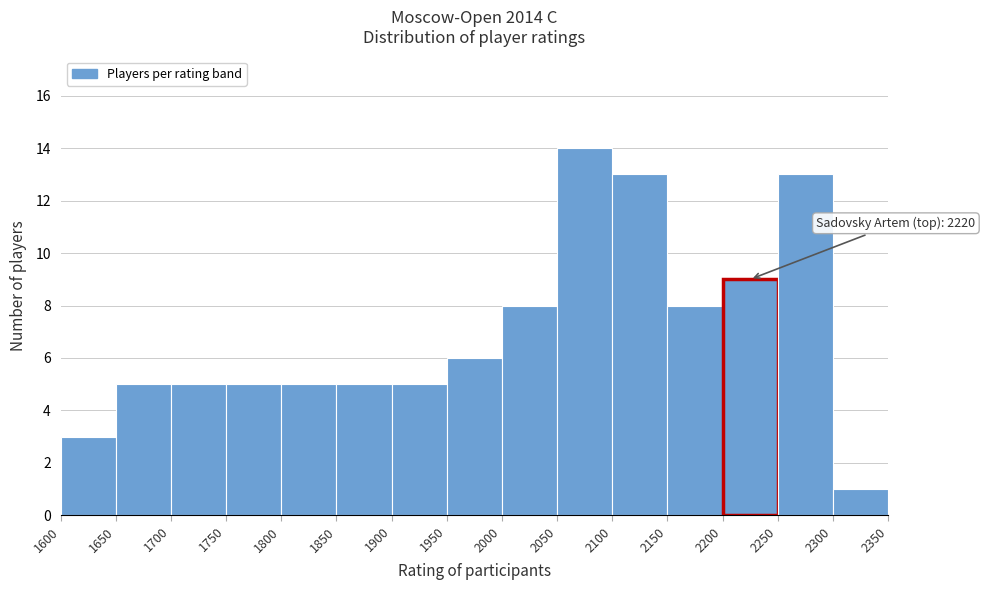

Over which range of the x-axis is the bar tallest?

2050 to 2100